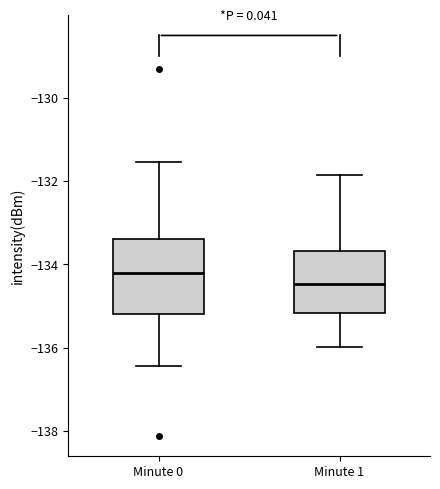

Reading left to right, read every box against the y-axis: the position of its median line, the range the box covers, and the ends of its whiskers. The values are not printed on the chart, so give them approximately, as read against the axis.

Minute 0: median -134.2, box -135.2 to -133.4, whiskers -136.4 to -131.6
Minute 1: median -134.4, box -135.2 to -133.6, whiskers -136.0 to -131.8